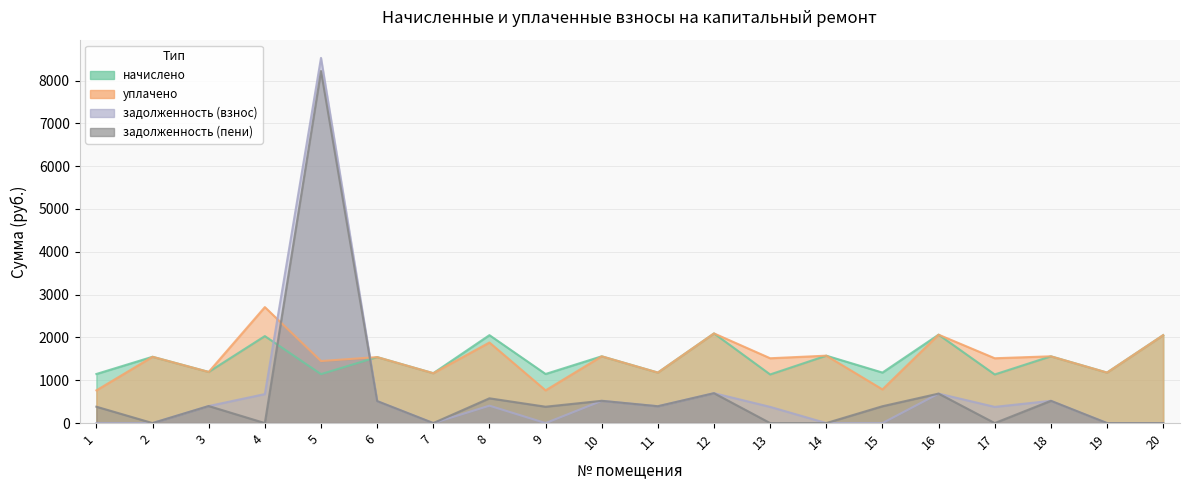

At which label does уплачено reach its minimum?

1